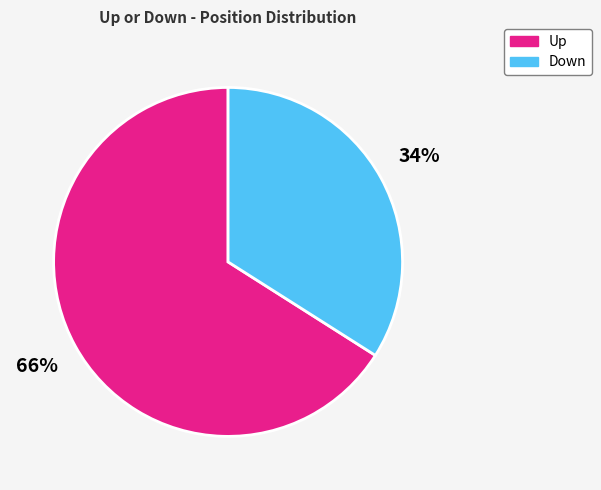

To the nearest percent, what is the difference between the largest and smallest slice percentages?

32%